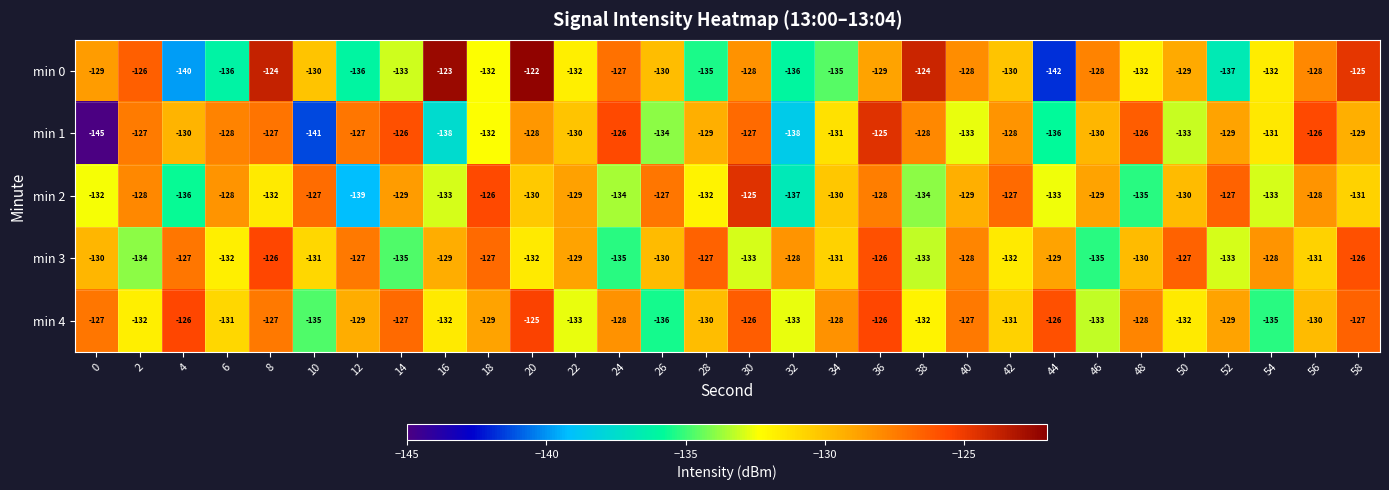

What is the spread (max minus min) of values at 58?

6